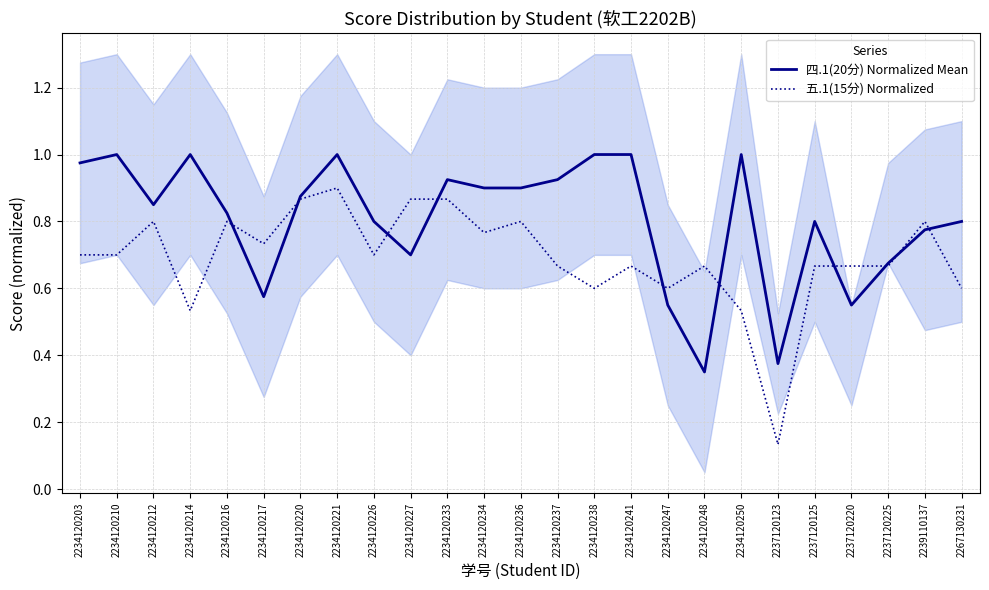

What is the approximate value of 五.1(15分) Normalized at 2237120225?

0.7